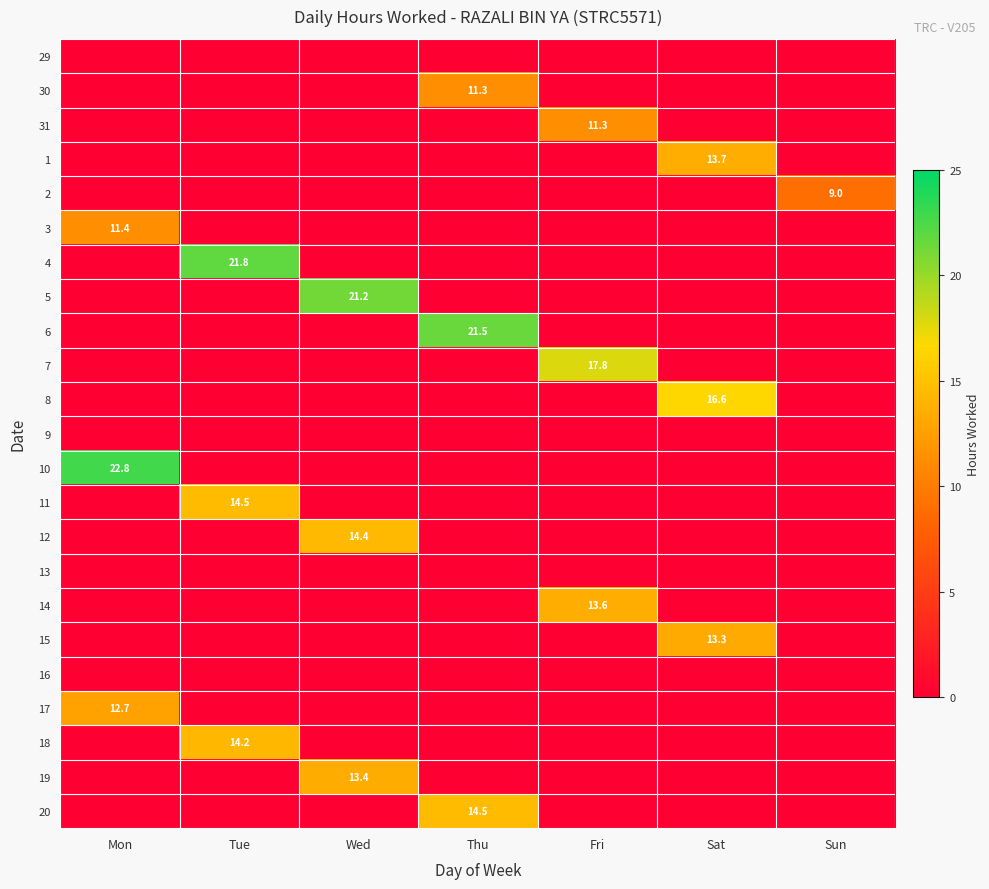

How many values in 12 are above zero?

1